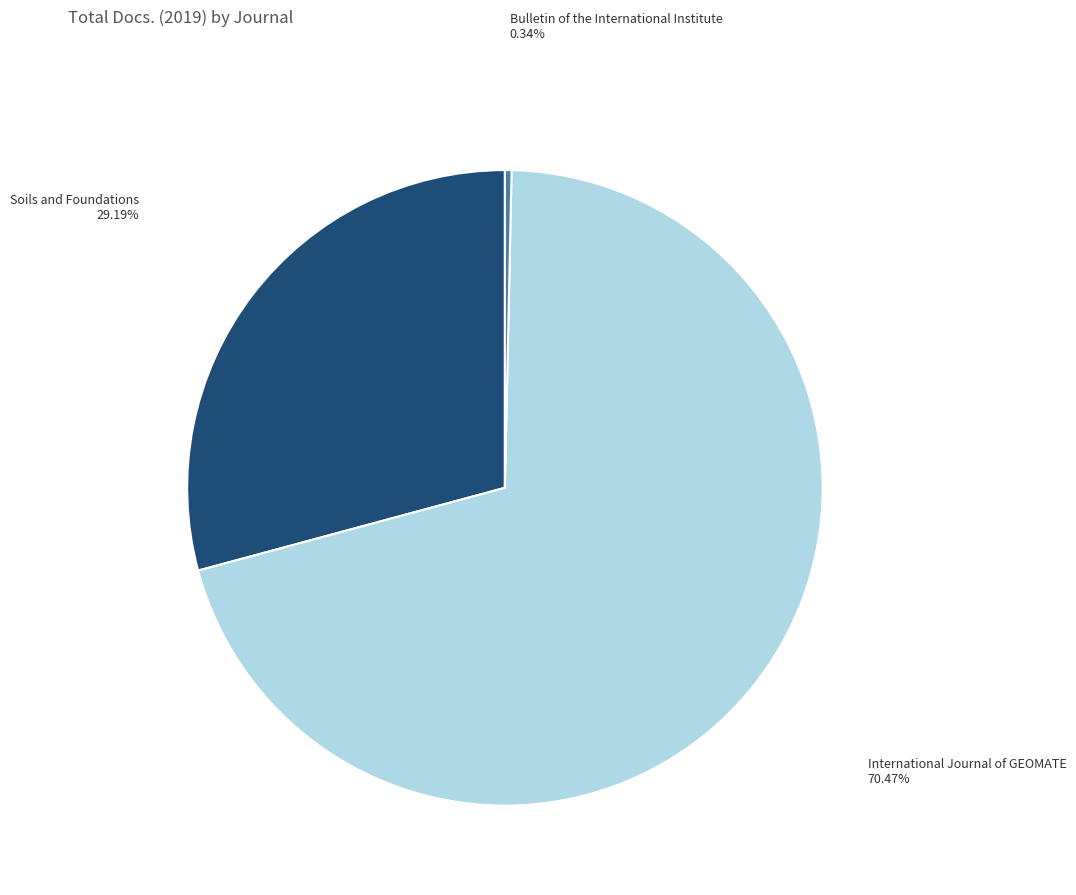

Is there a majority slice in this chart?

Yes